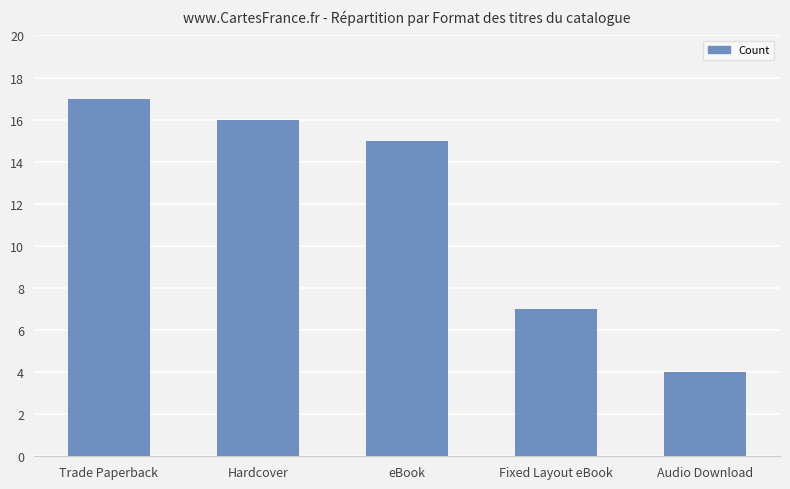

What is the minimum value shown in the chart?

4